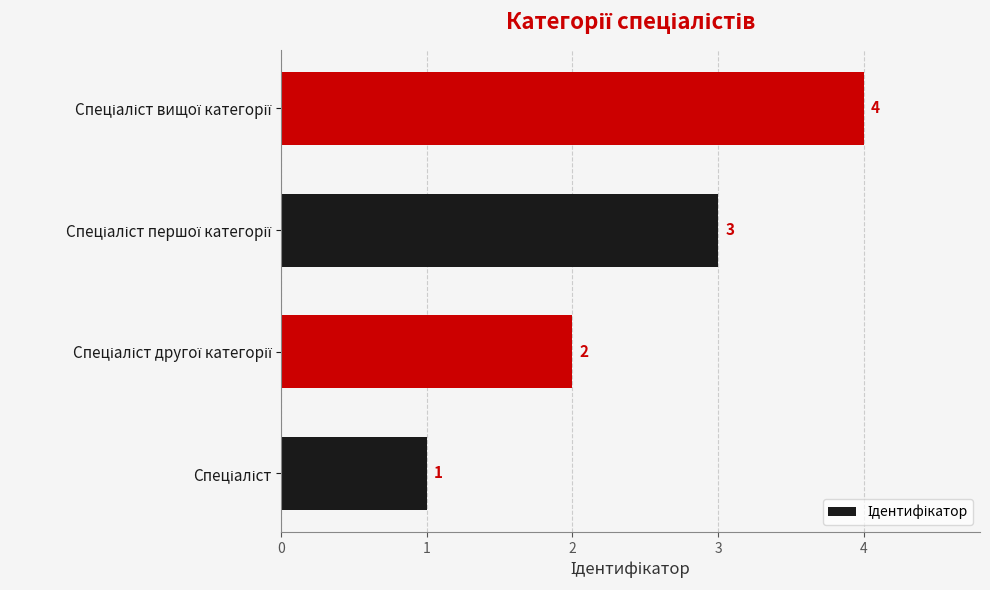

What is the difference between the maximum and minimum values?

3